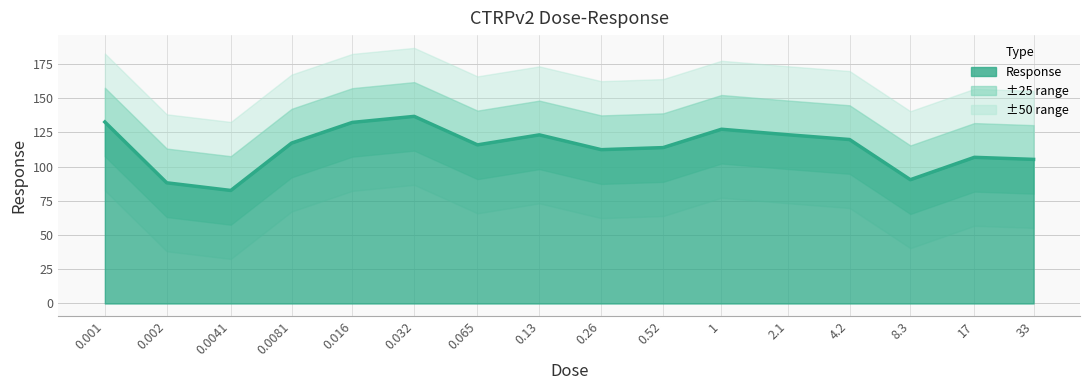

Reading left to right, list all the values displayed in this chart.

0.001=132.5	0.002=88.1	0.0041=82.5	0.0081=117.1	0.016=132.2	0.032=136.6	0.065=115.8	0.13=123.1	0.26=112.3	0.52=113.8	1.0=127.2	2.1=123.2	4.2=119.7	8.3=90.4	17.0=106.7	33.0=105.2